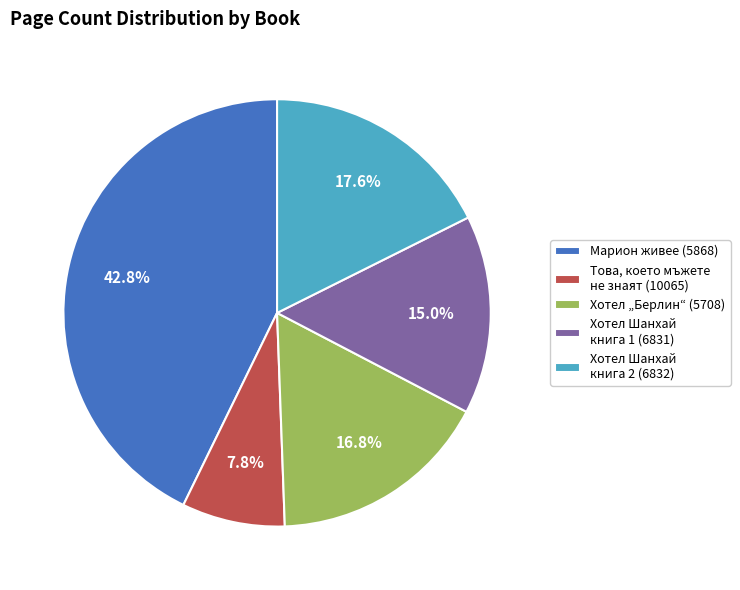

Does any single category account for the majority?

No